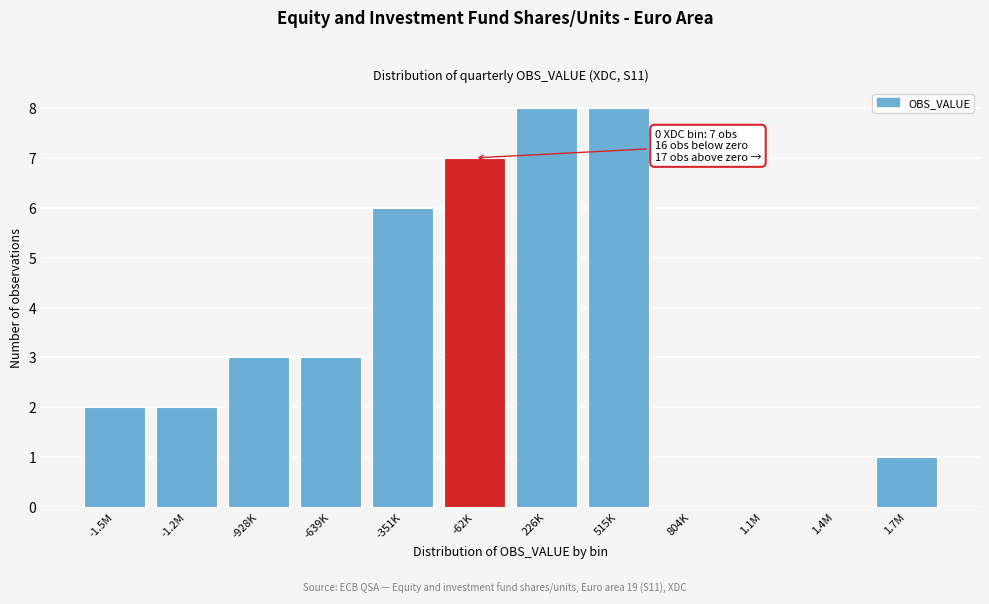

Reading left to right, transcribe all the data shown in this chart.

-1.5M=2	-1.2M=2	-928K=3	-639K=3	-351K=6	-62K=7	226K=8	515K=8	804K=0	1.1M=0	1.4M=0	1.7M=1